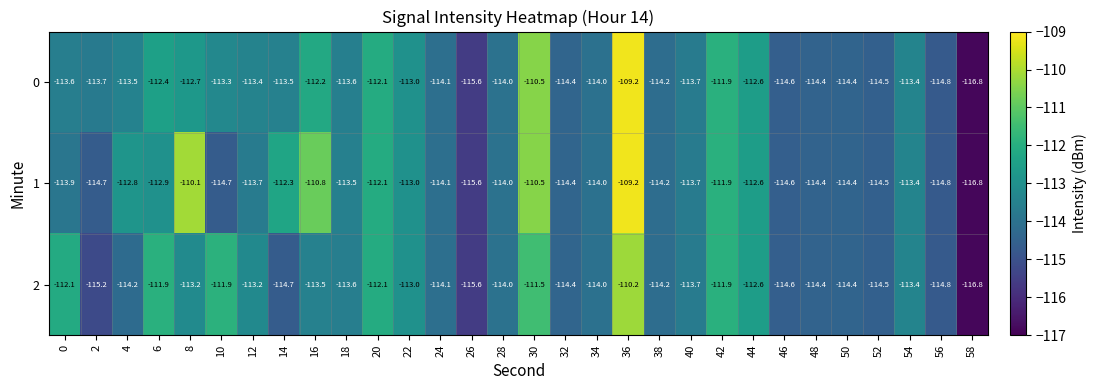

How many data points does each series have?

30